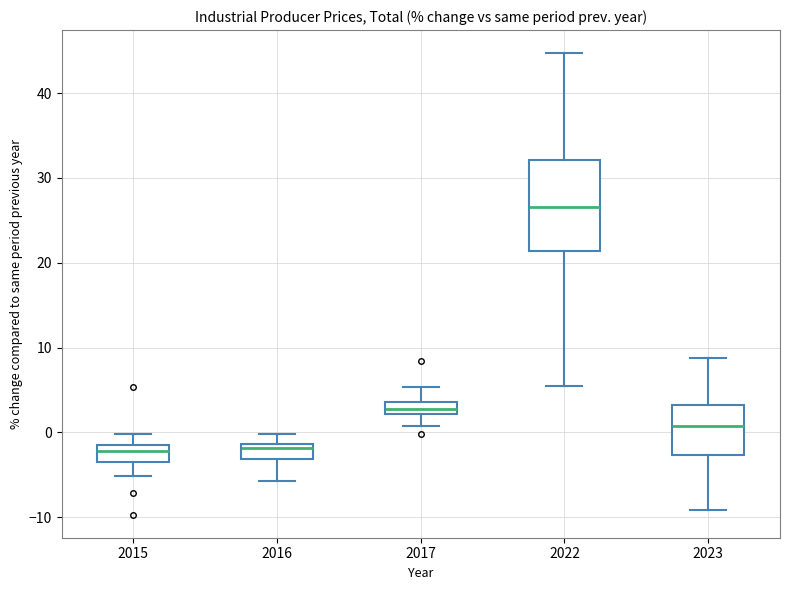

Which box is the tallest, from its lower edge to its upper edge?

2022